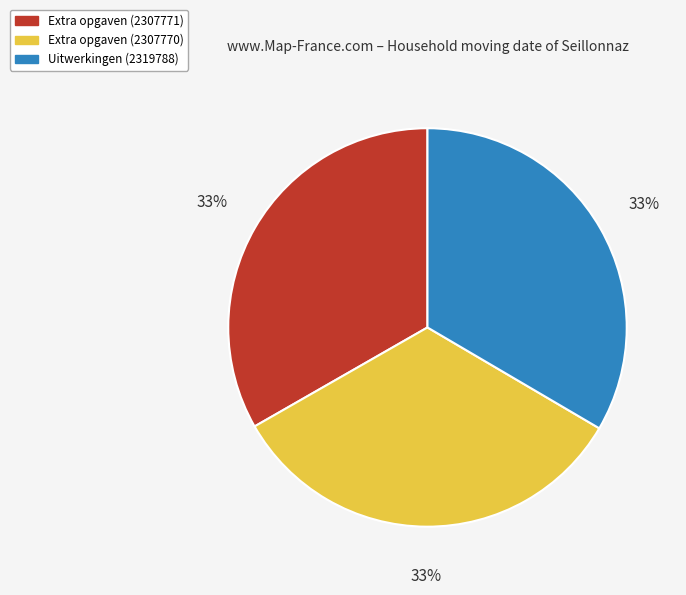

To the nearest percent, what percentage of the pie is Extra opgaven (2307771)?

33%